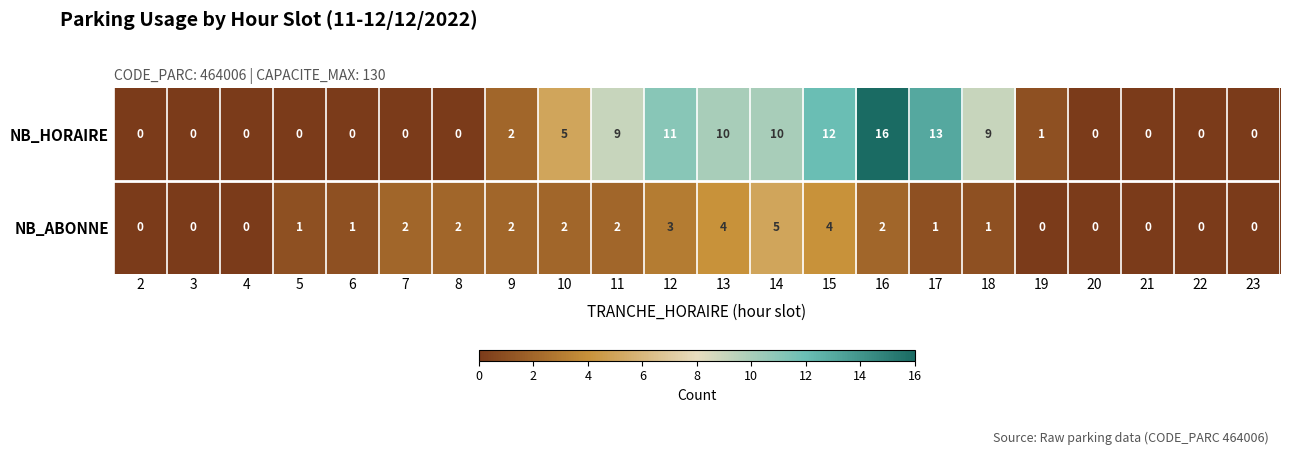

Which series changed the most between 10 and 21?

NB_HORAIRE